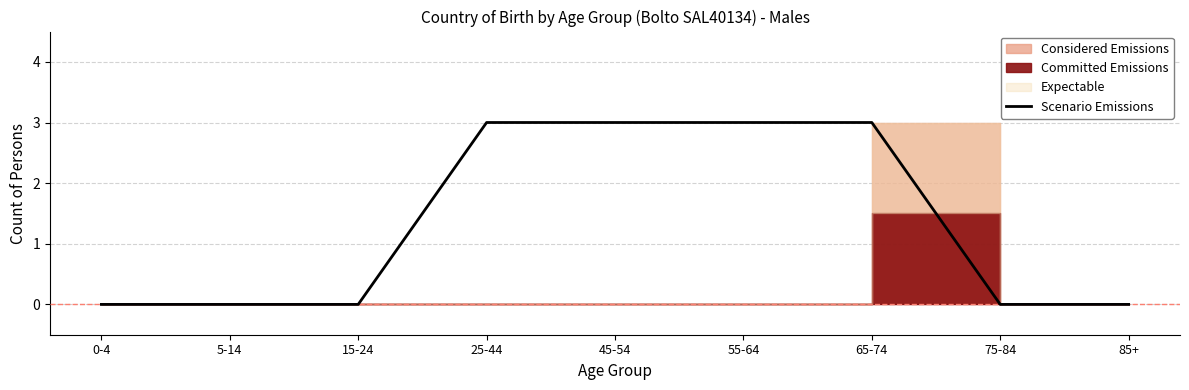

At which category does the chart reach its peak across all series?

25-44